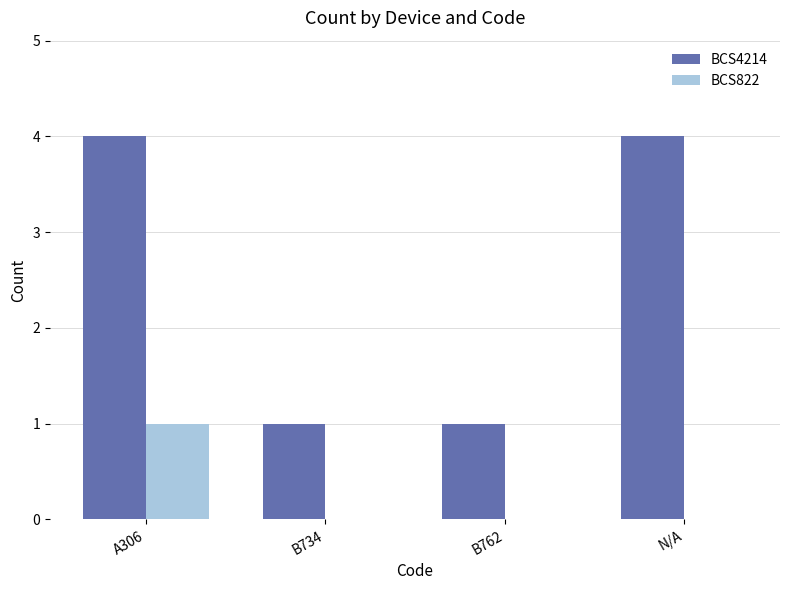

Is the value of BCS4214 at A306 greater than the value of BCS822 at B762?

Yes